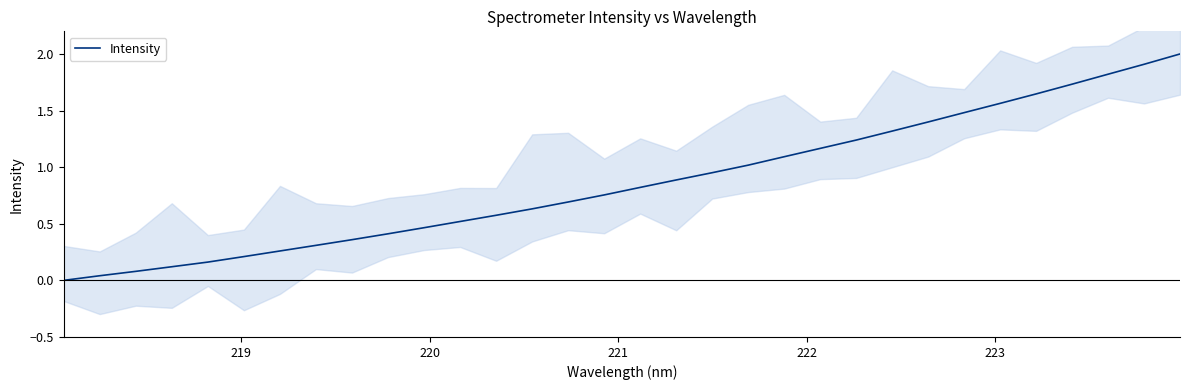

What is the highest value of the Intensity series?

2.0